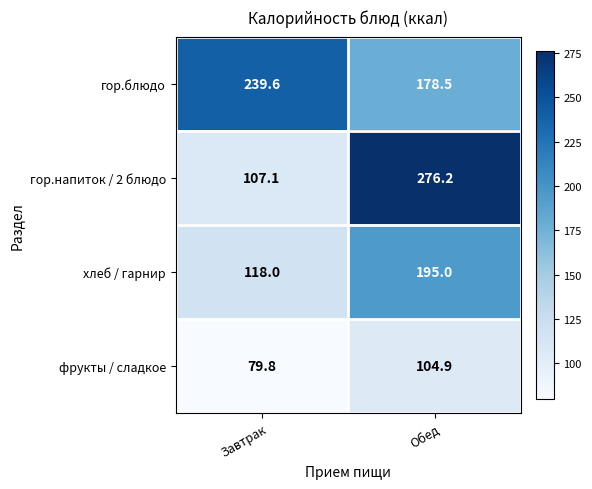

At how many categories does at least one series exceed 239?

2